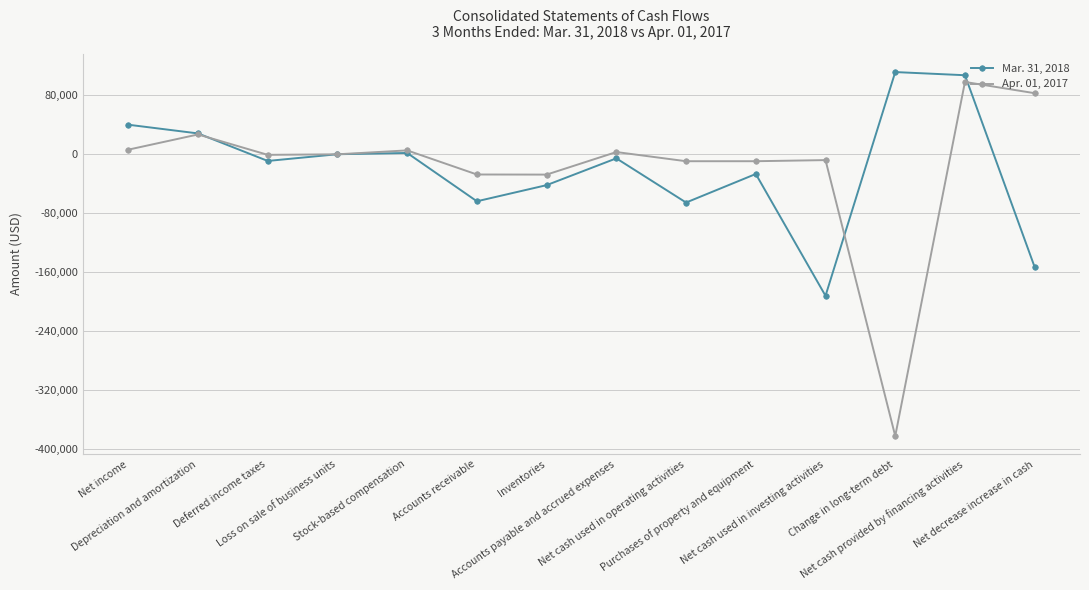

At how many categories does at least one series exceed 66428?

3